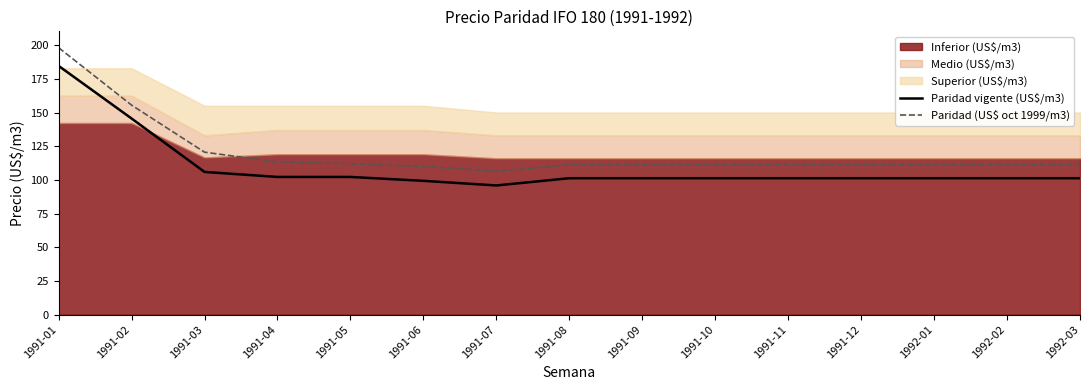

What is the difference between the Paridad (US$ oct 1999/m3) values at 1991-04 and 1992-02?

1.9